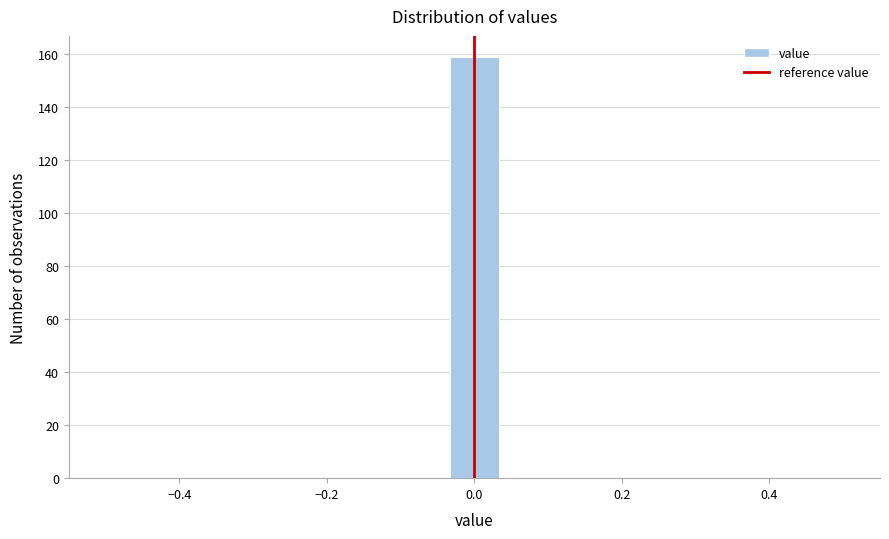

Read against the x-axis, roughly where is the centre of the tallest bar?

0.00